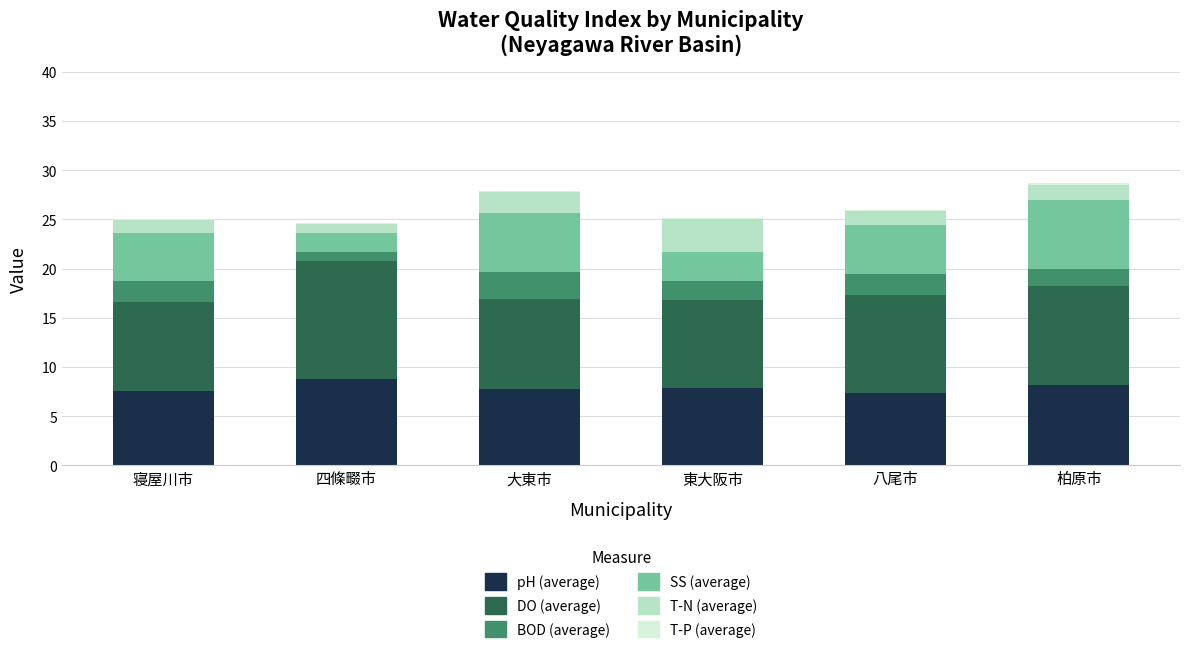

At which category is the sum across all series the highest?

柏原市